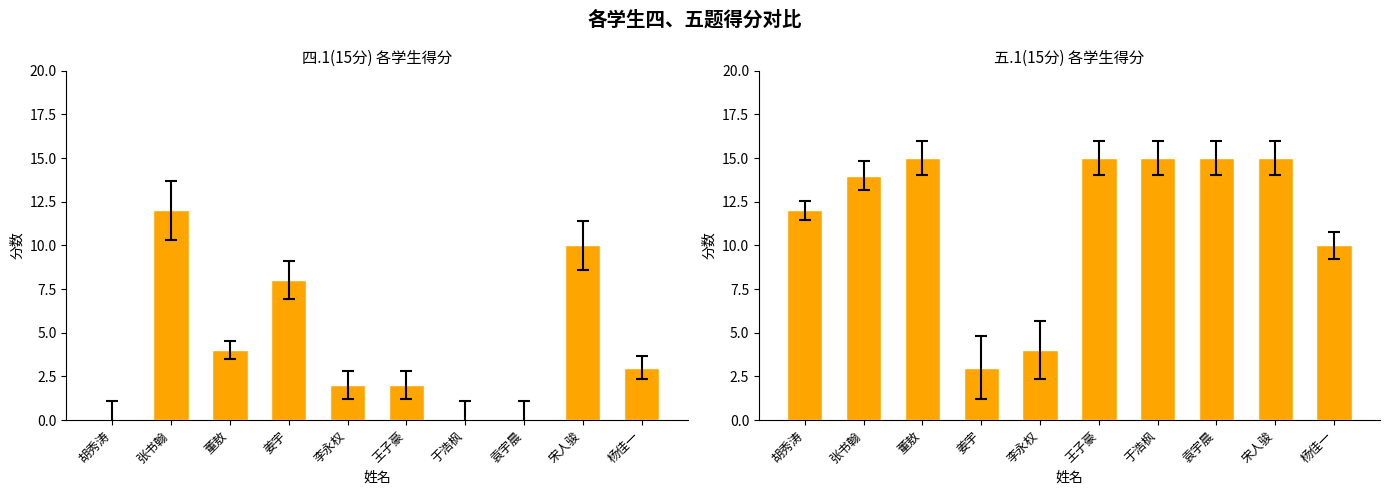

Reading left to right, list all the values displayed in this chart.

四.1(15分): 0	12	4	8	2	2	0	0	10	3
五.1(15分): 12	14	15	3	4	15	15	15	15	10